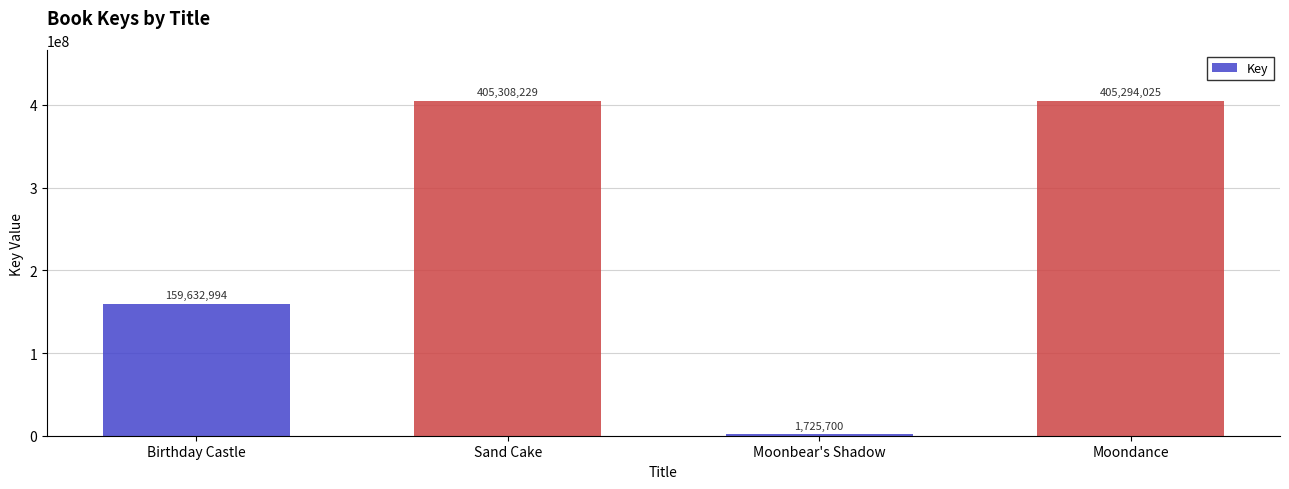

The value at Moondance is 405294025. True or false?

True